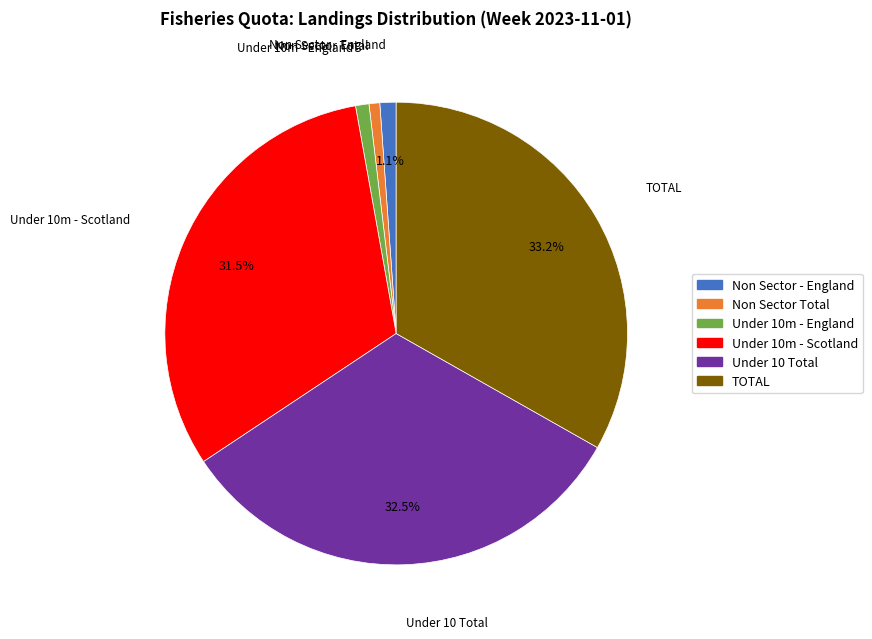

Which category has the biggest portion of the pie?

TOTAL